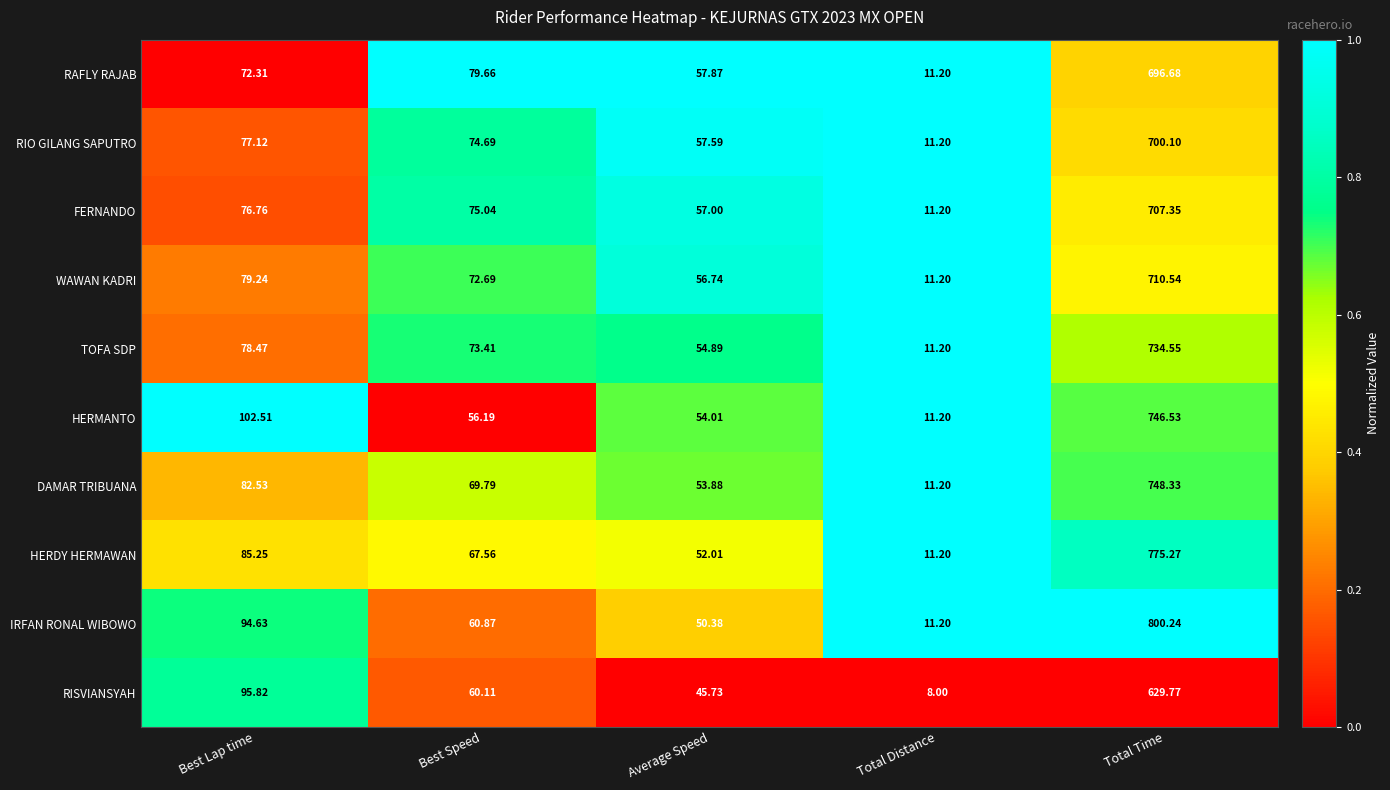

At Best Speed, list the series in order from smallest to largest.

HERMANTO, RISVIANSYAH, IRFAN RONAL WIBOWO, HERDY HERMAWAN, DAMAR TRIBUANA, WAWAN KADRI, TOFA SDP, RIO GILANG SAPUTRO, FERNANDO, RAFLY RAJAB